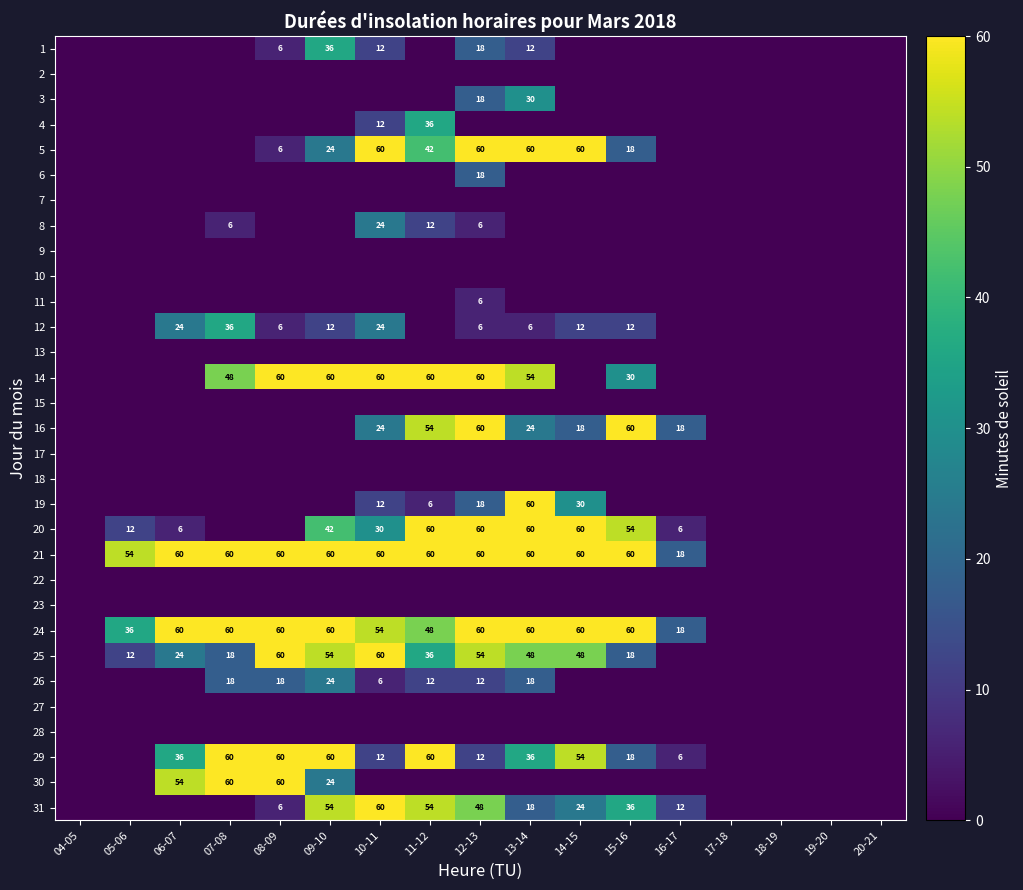

The value of 1 at 13-14 is 20. True or false?

False